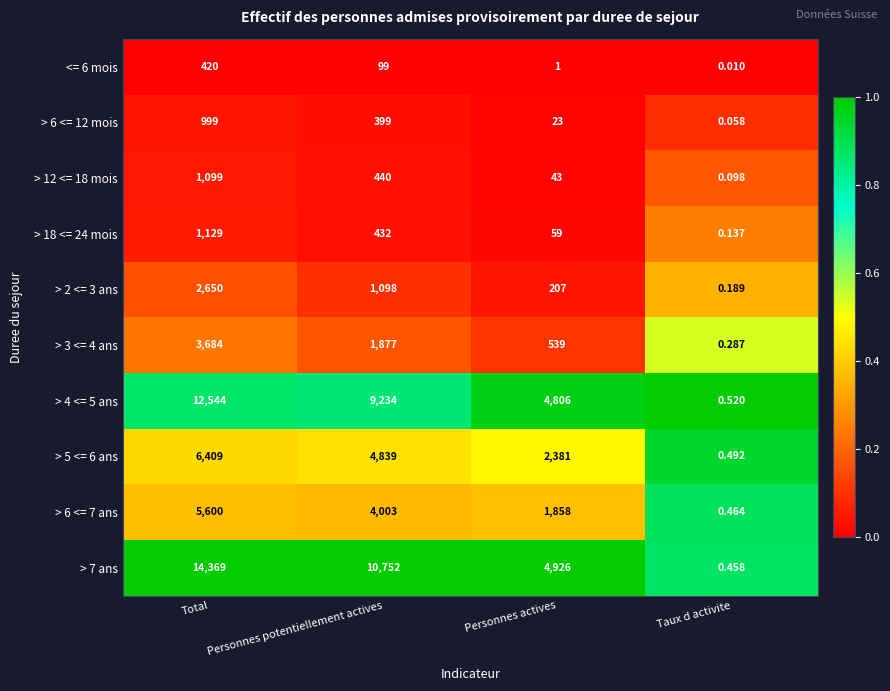

Which series has the widest spread of values?

> 7 ans